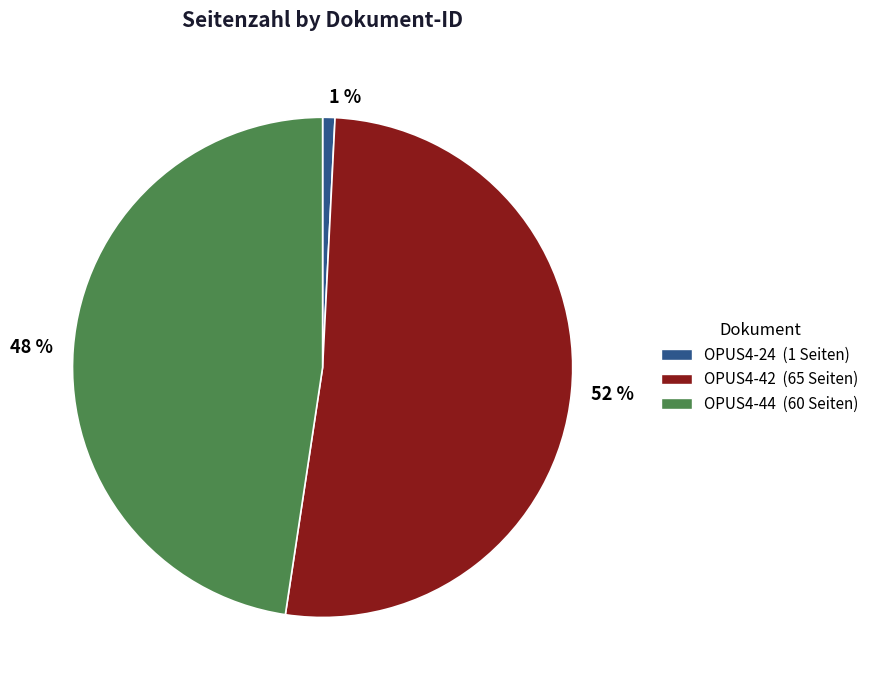

Is there a majority slice in this chart?

Yes